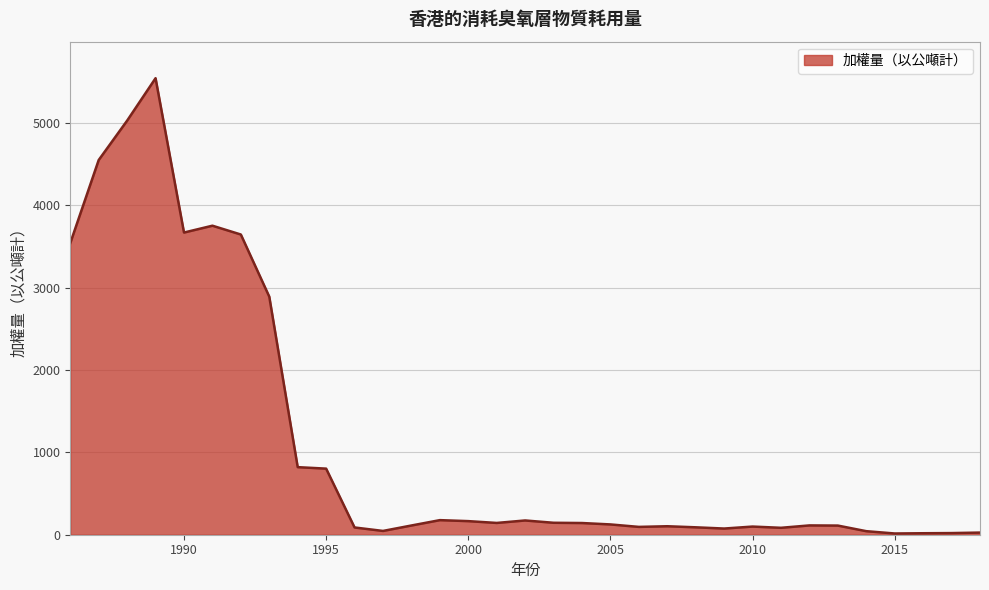

What is the greatest value displayed?

5540